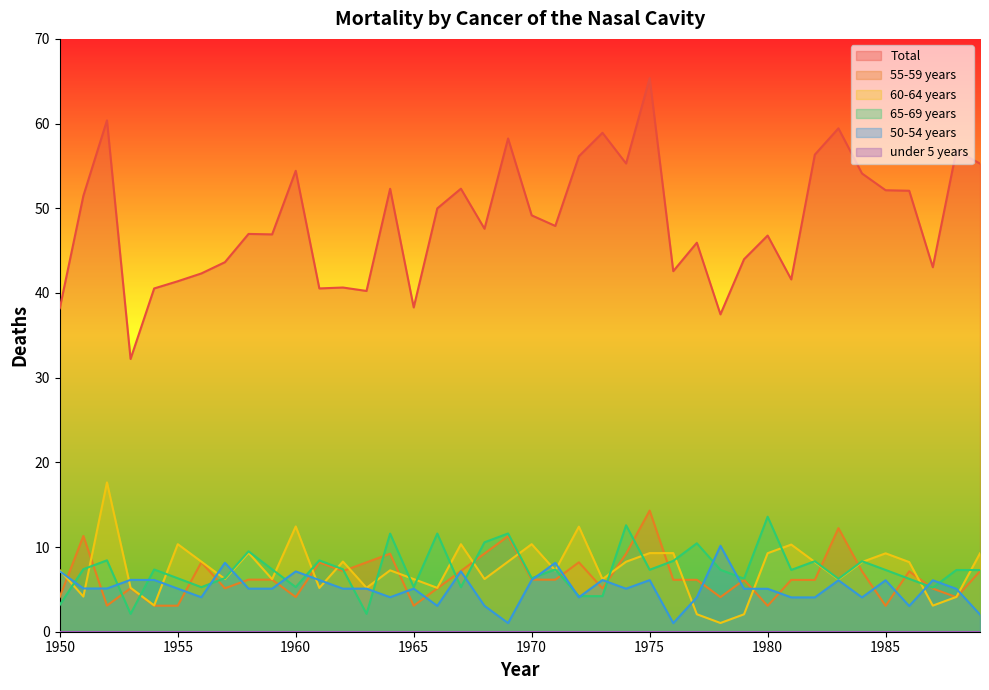

What is the difference between the highest and lowest values at 1955?

41.4